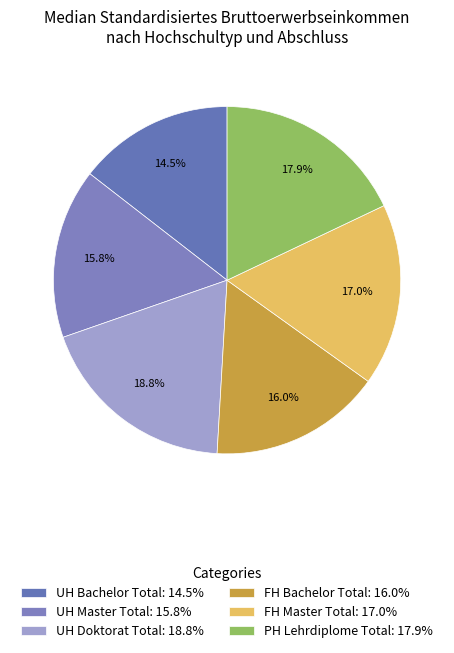

To the nearest percent, what is the combined percentage of UH Doktorat Total and UH Bachelor Total?

33%